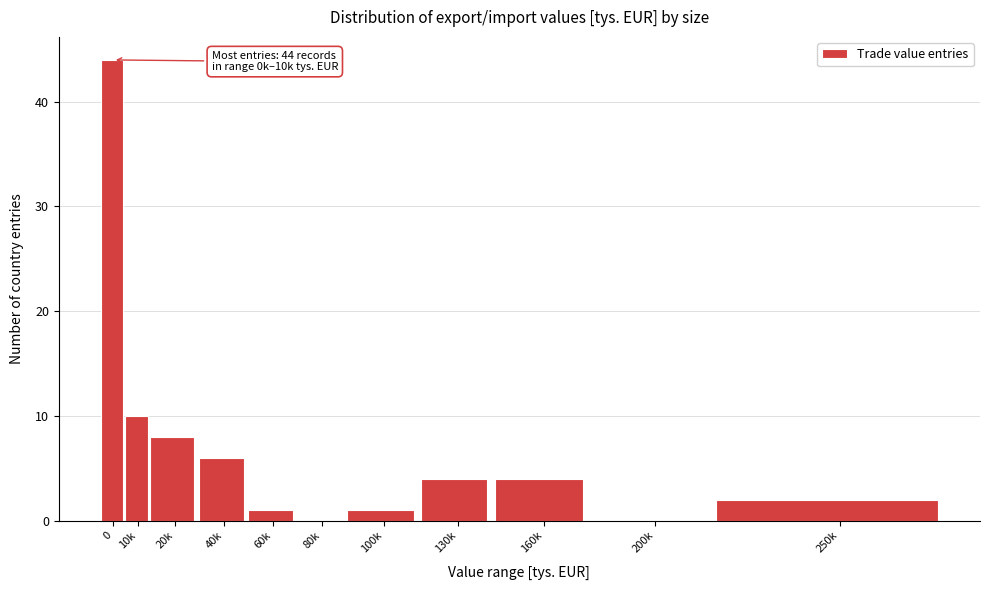

Reading left to right, extract all data points from this chart.

0=44	10k=10	20k=8	40k=6	60k=1	80k=0	100k=1	130k=4	160k=4	200k=0	250k=2